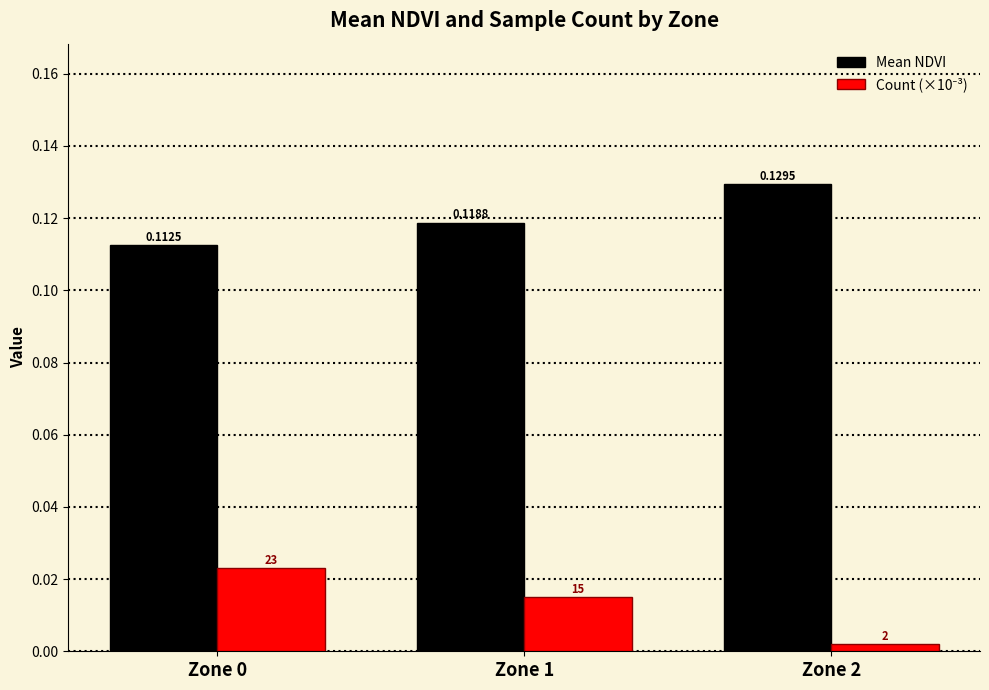

Count the number of categories in the chart.

3